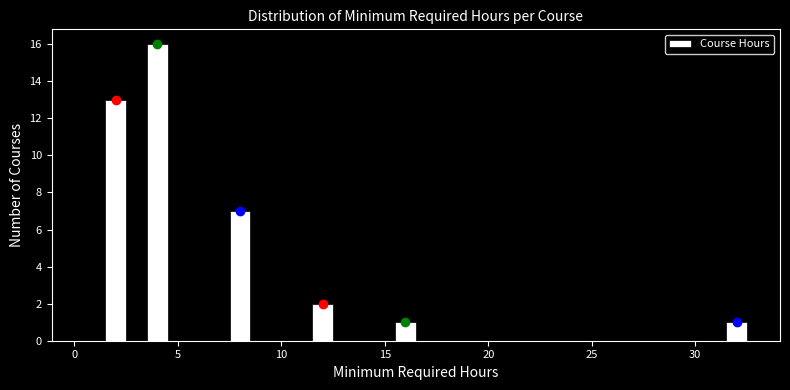

Around what value on the x-axis is the tallest bar? Give the approximate position of its centre, as read against the axis.

4.0